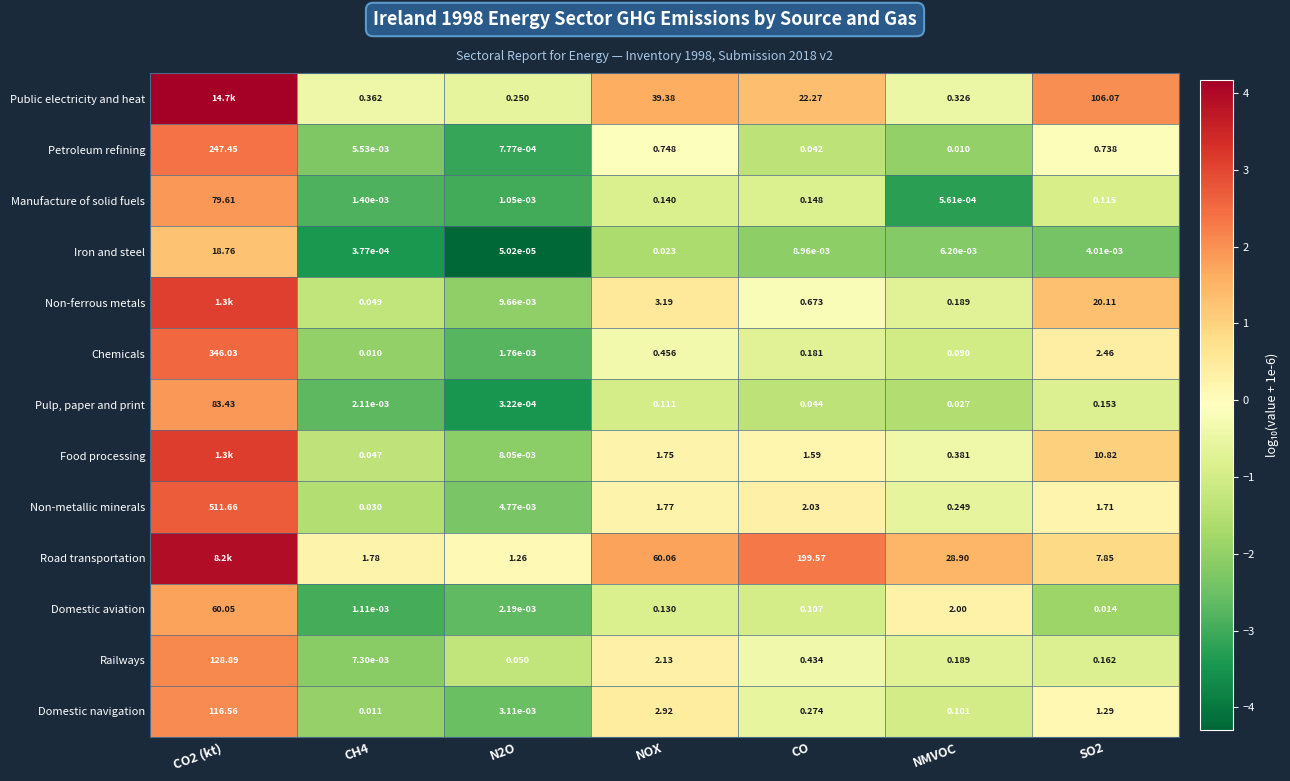

Is the value of Food processing at N2O greater than the value of Pulp, paper and print at CO?

No